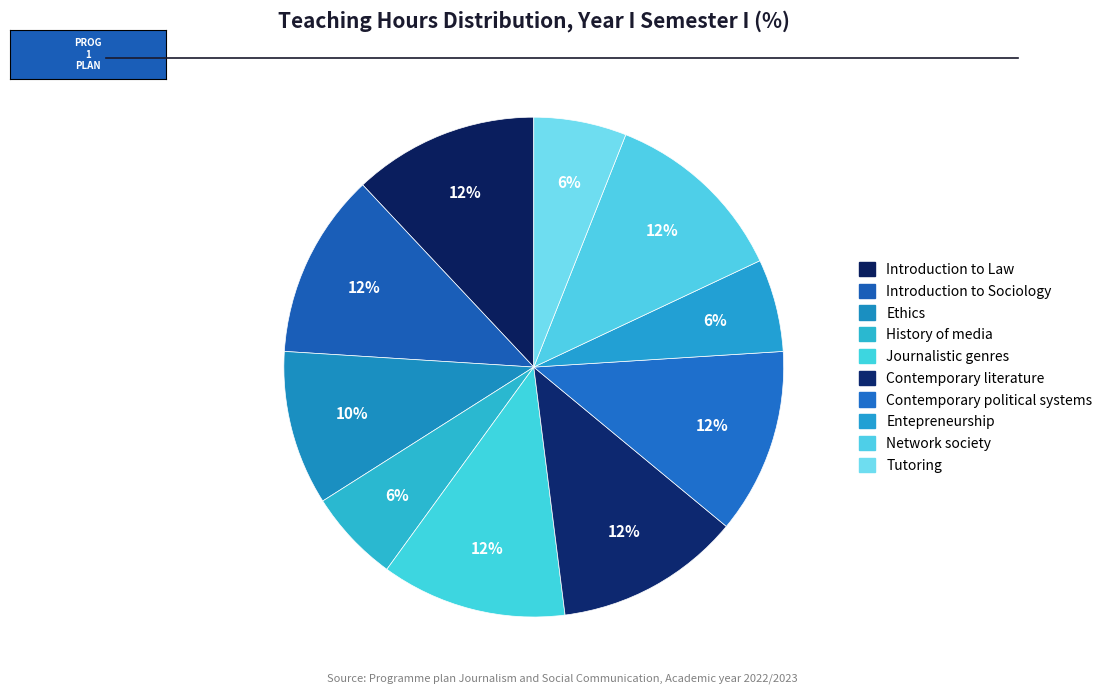

How many slices are in this pie chart?

10